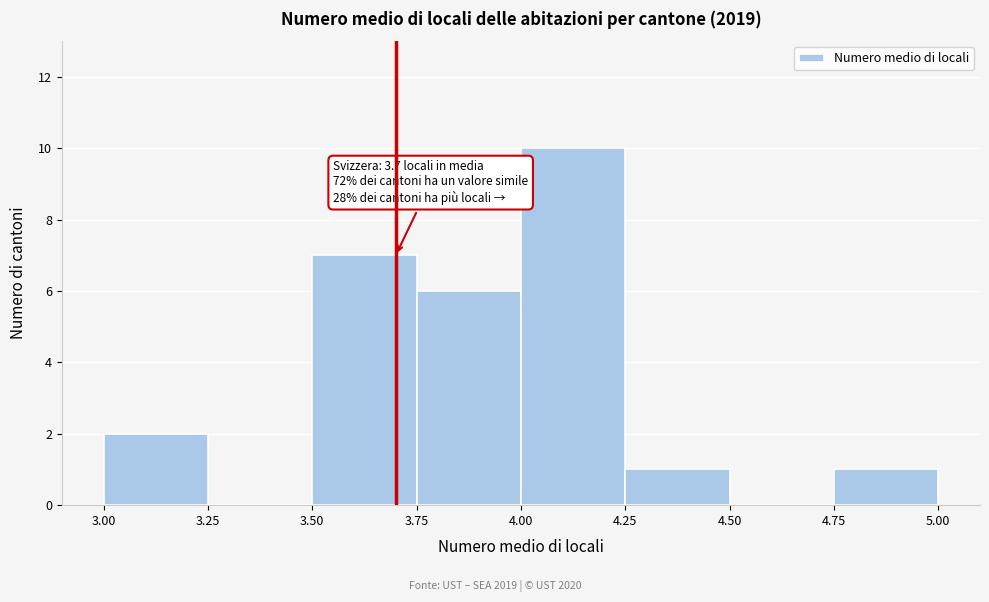

Which range on the x-axis has the tallest bar?

4.00 to 4.25